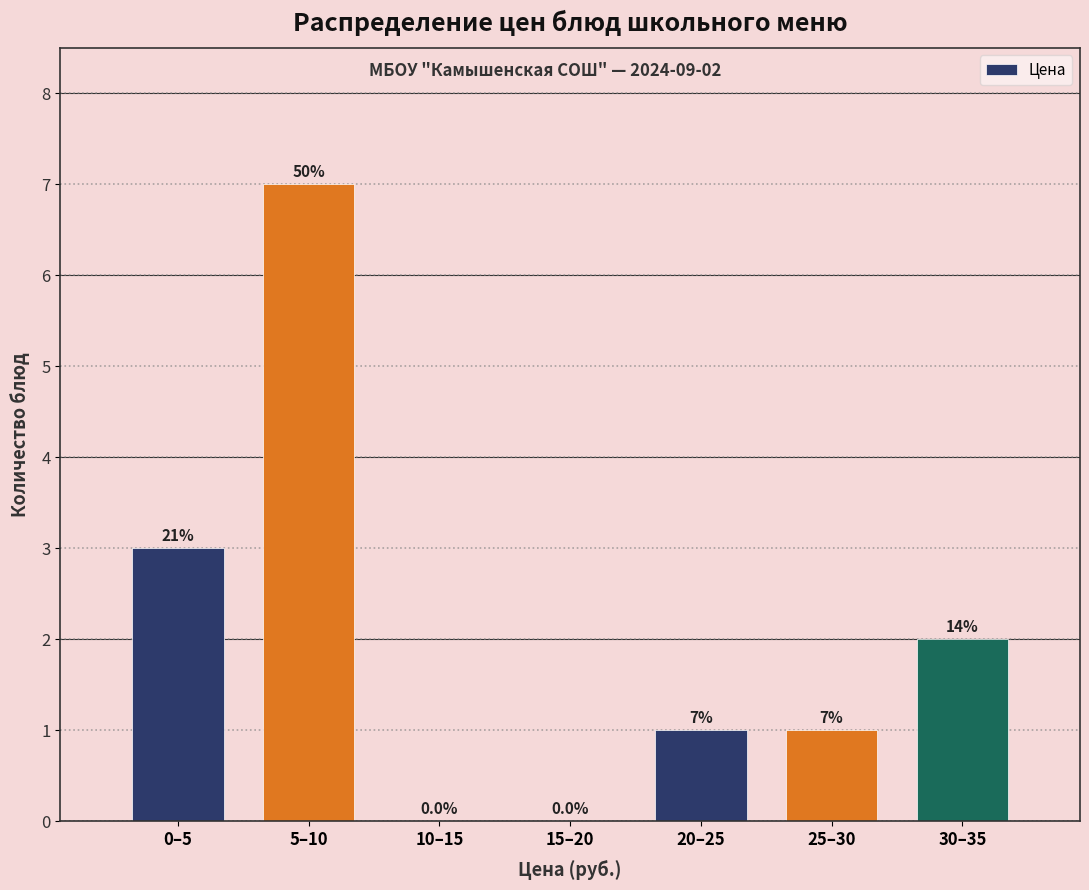

Reading right to left, list all the values displayed in this chart.

30–35=2	25–30=1	20–25=1	15–20=0	10–15=0	5–10=7	0–5=3